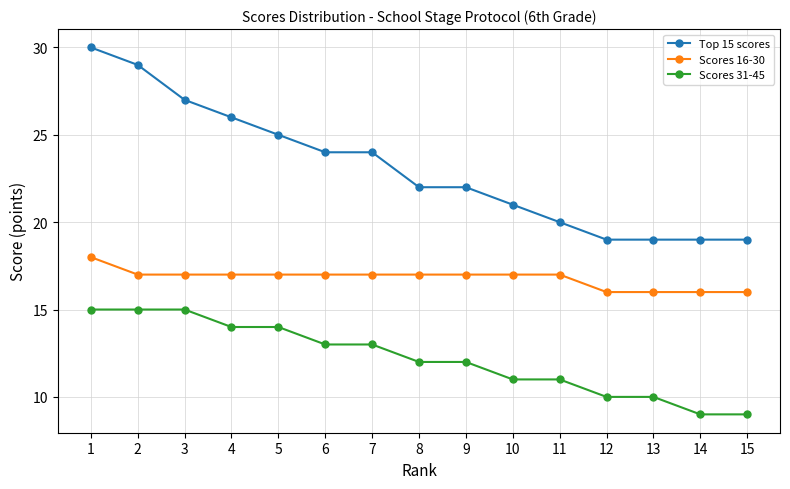

At which category is the sum across all series the highest?

1